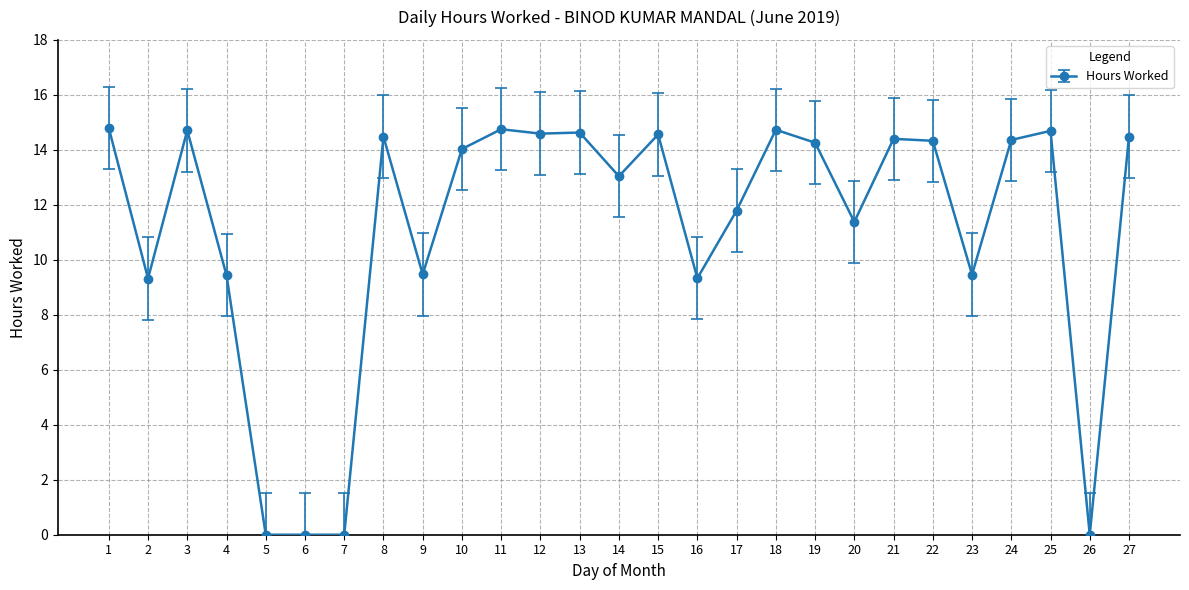

What is the minimum value shown in the chart?

0.0